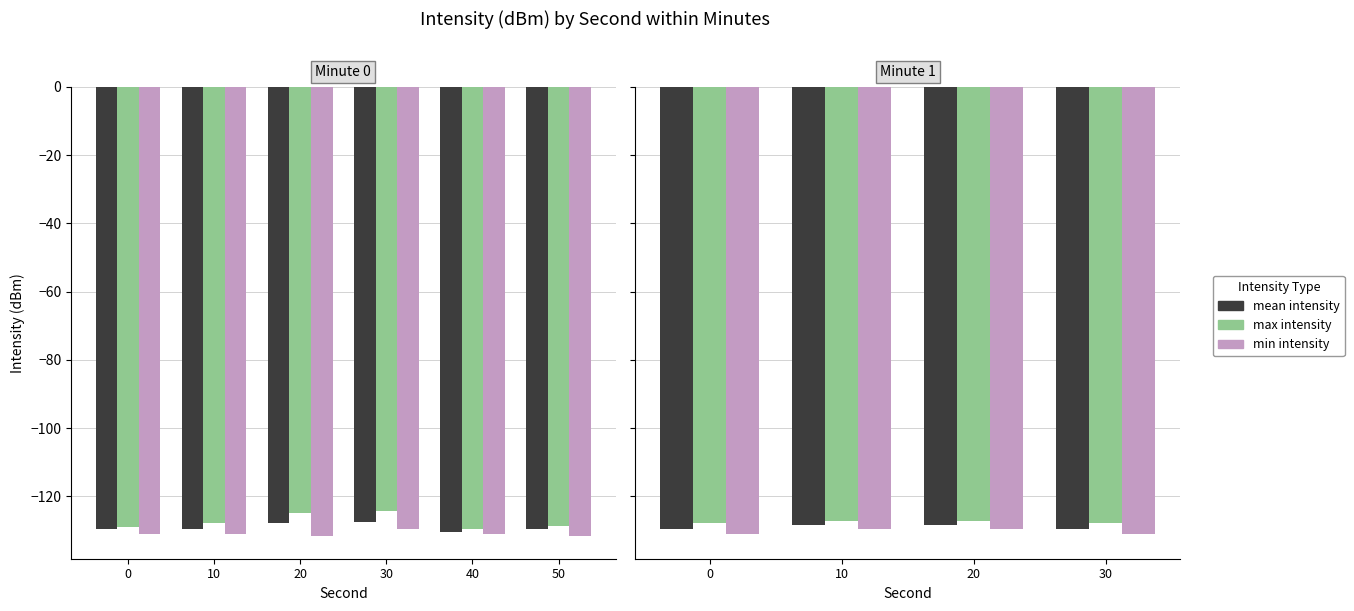

Does the chart contain stacked bars?

No